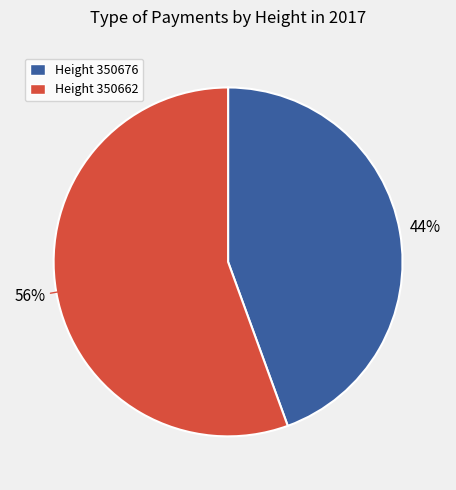

Is there any slice that represents more than half of the pie?

Yes